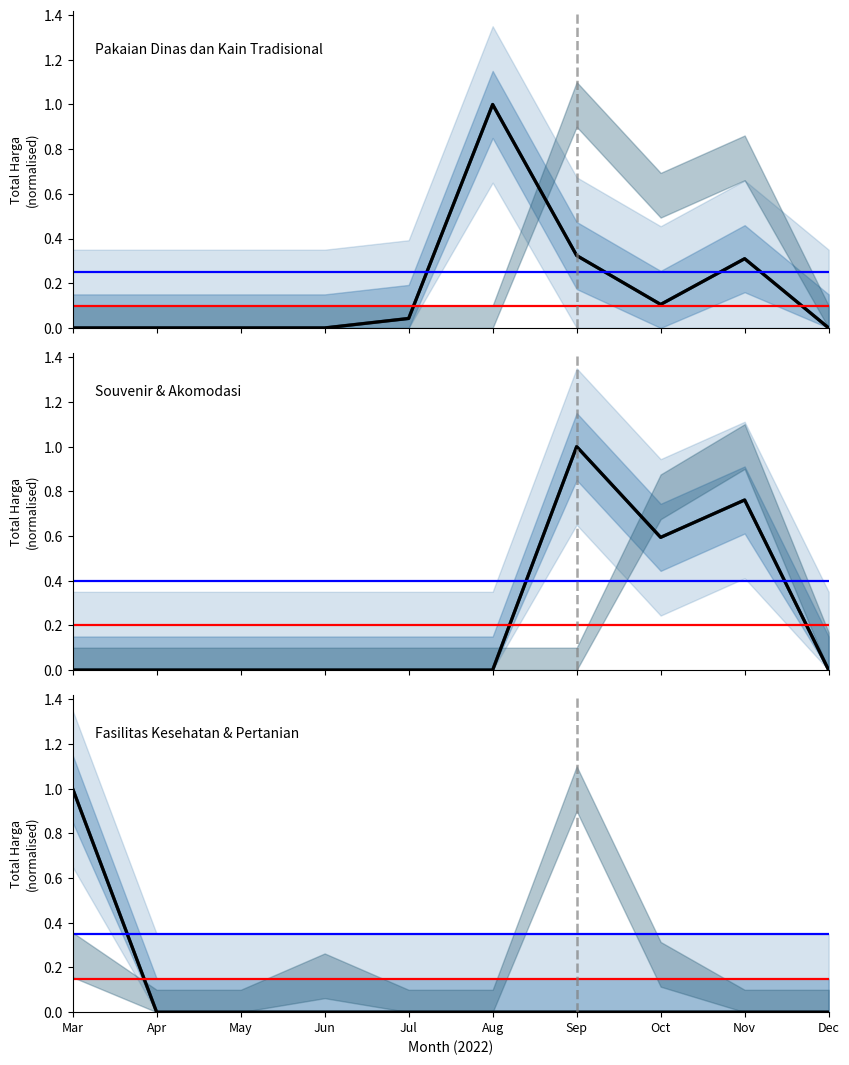

Is the value of Fasilitas Kesehatan & Pertanian at Mar greater than the value of Pakaian Dinas dan Kain Tradisional at Aug?

No